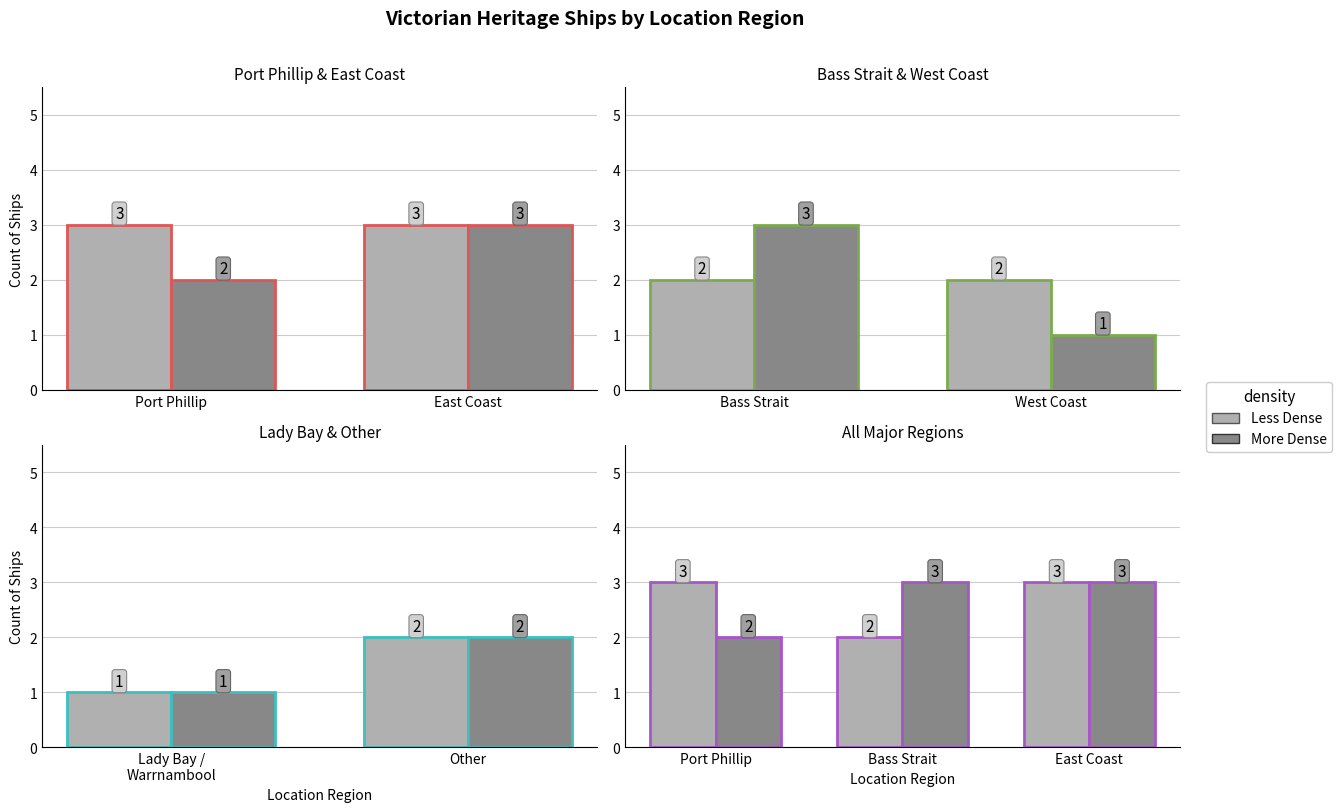

Which has a higher value, East Coast or Bass Strait?

East Coast